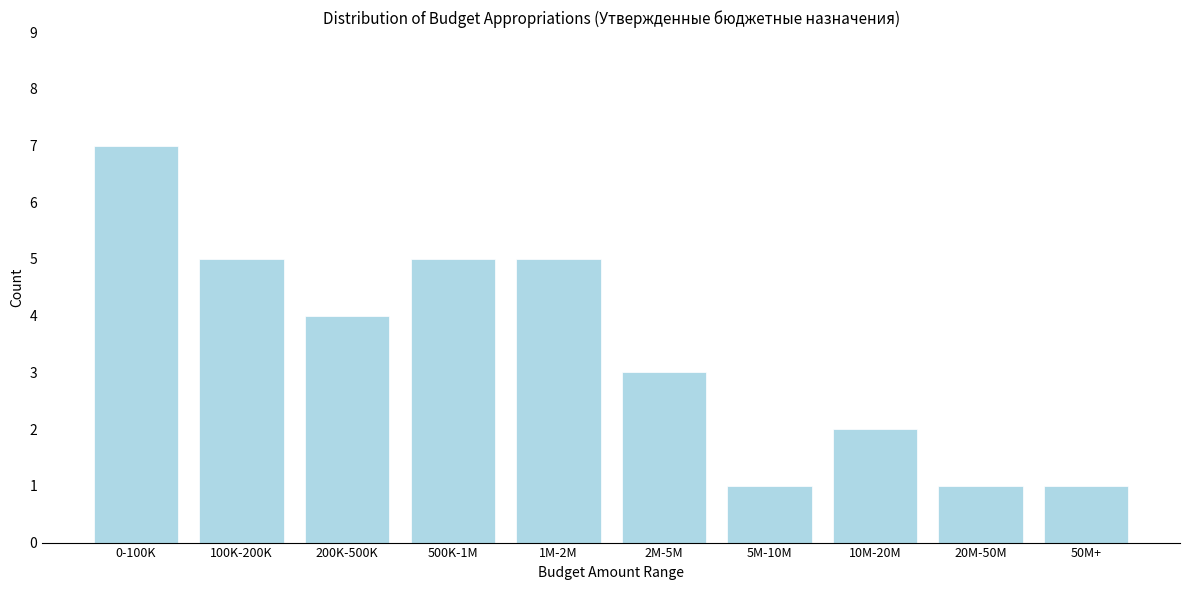

Reading left to right, what are all the values shown in this chart?

7	5	4	5	5	3	1	2	1	1